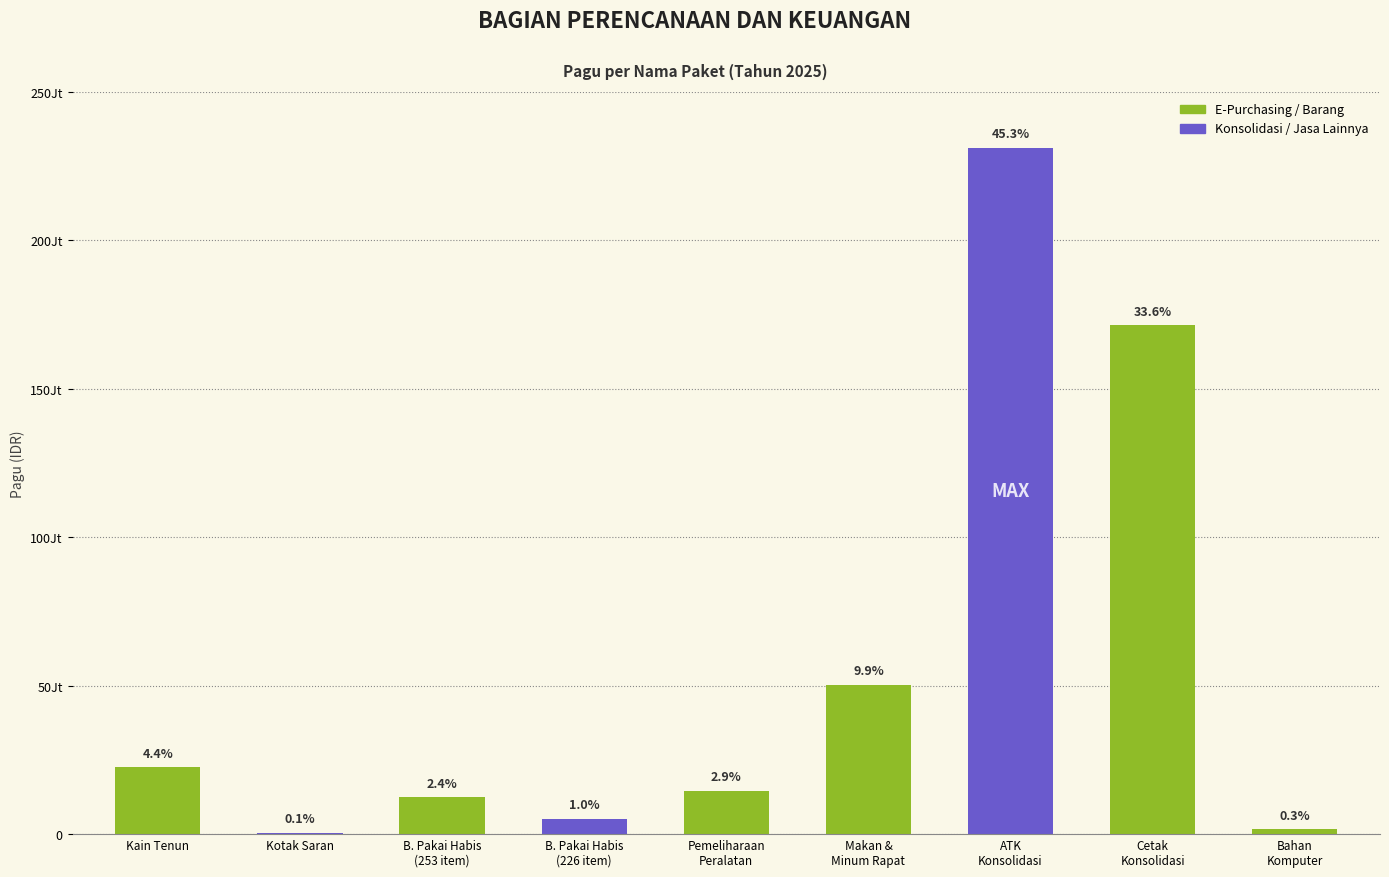

Are the bars horizontal?

No